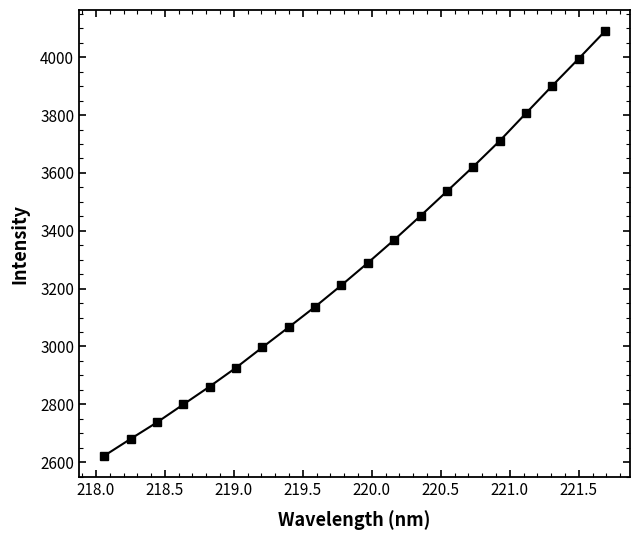

Reading right to left, extract all data points from this chart.

4089.8	3994.7	3901.3	3806.2	3710.3	3621.7	3536.3	3451.4	3368.6	3288.9	3211.8	3137.3	3066.5	2996.9	2926.5	2861.5	2799.4	2737.4	2680.1	2621.8